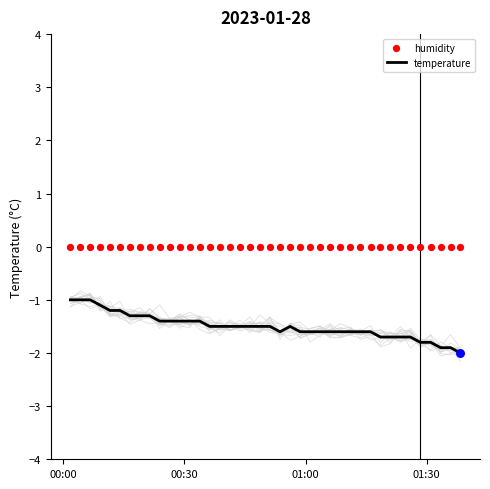

What is the maximum value for temperature?

-1.0